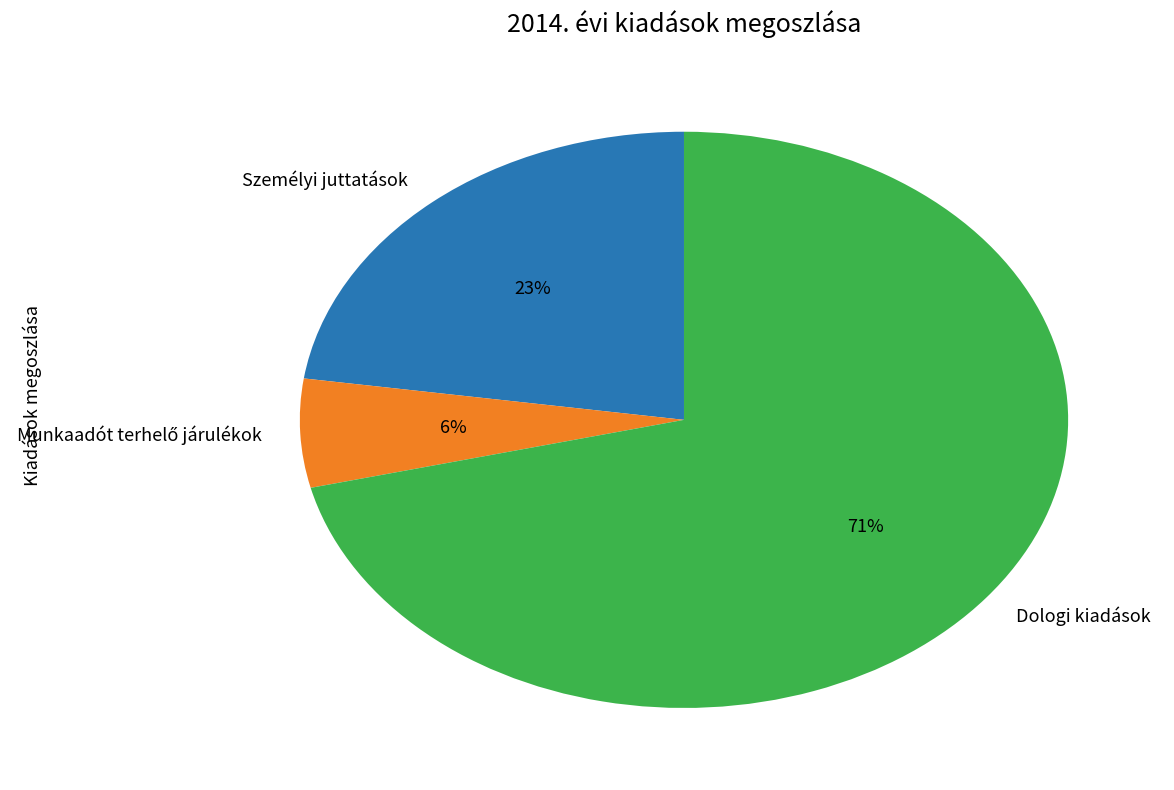

Is it true that Dologi kiadások is 59% of the pie?

False